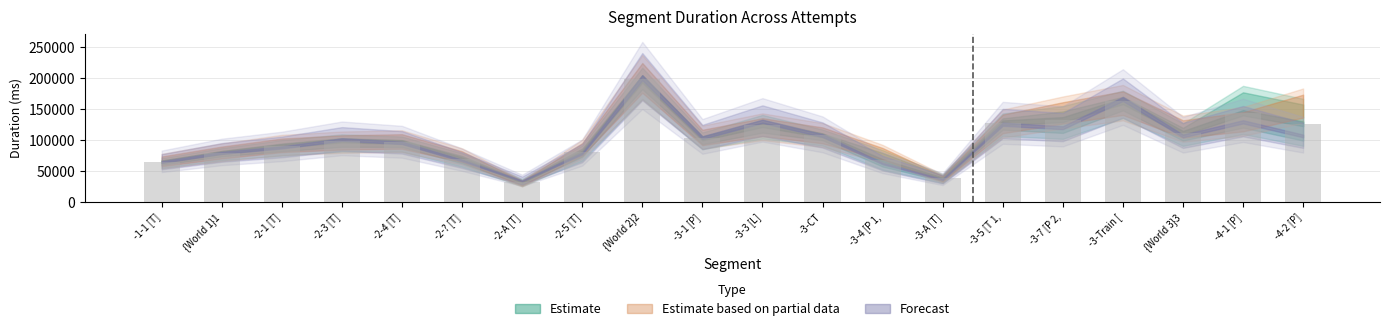

Is it true that the value at -3-3 [L] is 124808.3?

True